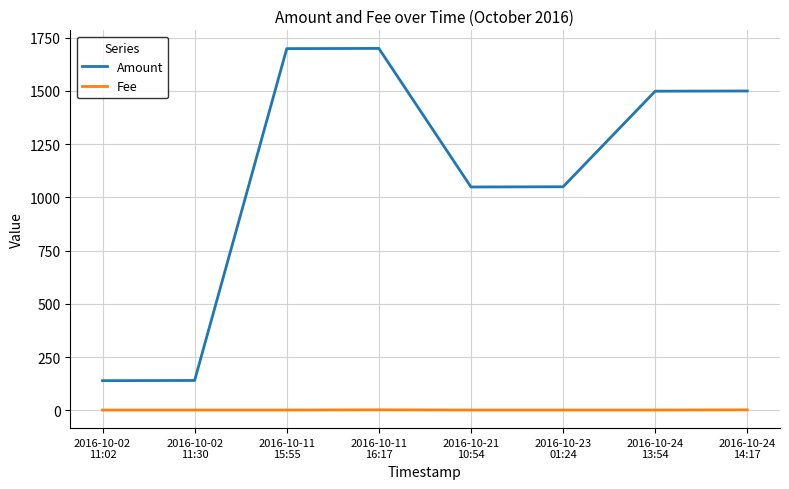

Which series has the largest total across all categories?

Amount